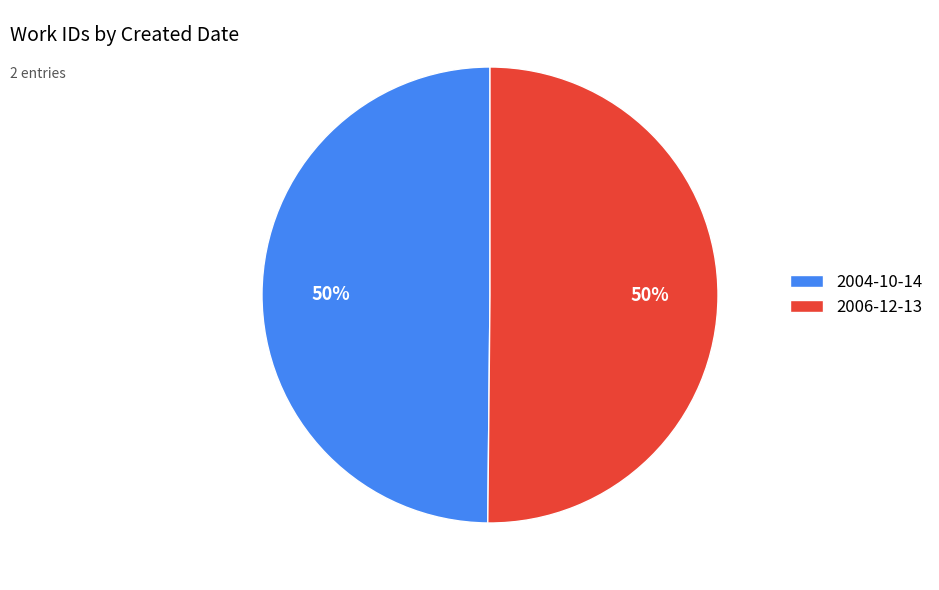

What percentage is the 2006-12-13 slice, to the nearest percent?

50%